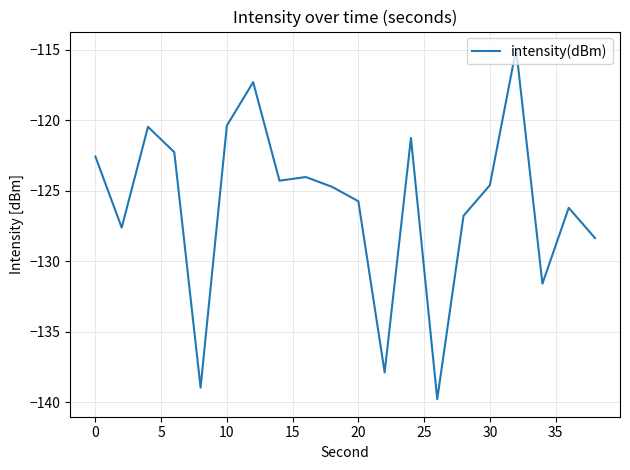

What is the smallest value displayed?

-139.8